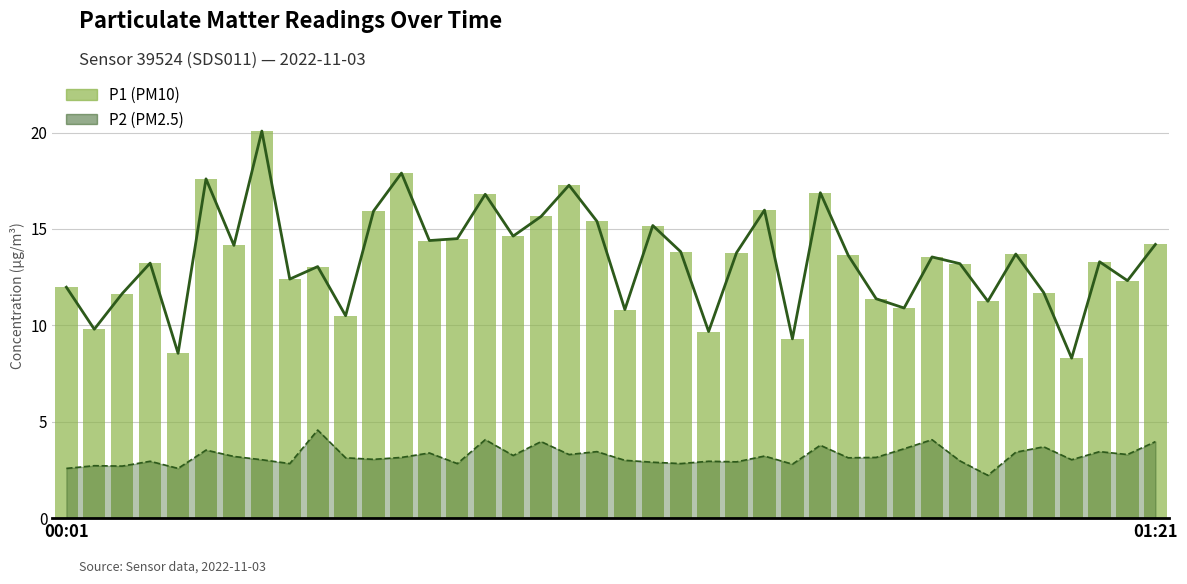

Reading right to left, extract all data points from this chart.

P1 trend: 14.2	12.3	13.3	8.3	11.7	13.7	11.2	13.2	13.6	10.9	11.4	13.6	16.9	9.3	16.0	13.8	9.7	13.8	15.2	10.8	15.4	17.3	15.7	14.6	16.8	14.5	14.4	17.9	15.9	10.5	13.1	12.4	20.1	14.2	17.6	8.6	13.2	11.7	9.8	12.0
P2 trend: 4.0	3.3	3.5	3.0	3.7	3.4	2.2	3.0	4.1	3.6	3.1	3.1	3.8	2.8	3.2	2.9	3.0	2.8	2.9	3.0	3.5	3.3	4.0	3.2	4.1	2.8	3.4	3.1	3.0	3.1	4.6	2.8	3.0	3.2	3.5	2.6	3.0	2.7	2.7	2.6
P1: 14.2	12.3	13.3	8.3	11.7	13.7	11.2	13.2	13.6	10.9	11.4	13.6	16.9	9.3	16.0	13.8	9.7	13.8	15.2	10.8	15.4	17.3	15.7	14.6	16.8	14.5	14.4	17.9	15.9	10.5	13.1	12.4	20.1	14.2	17.6	8.6	13.2	11.7	9.8	12.0